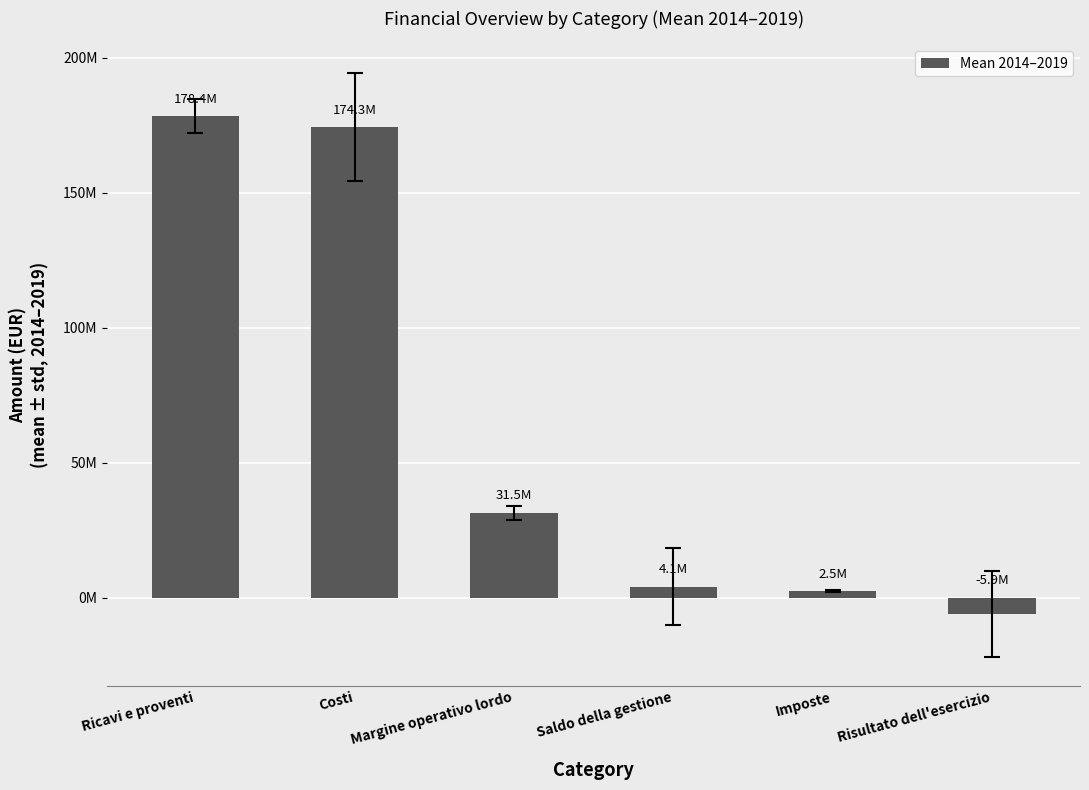

Does the chart contain any negative values?

Yes